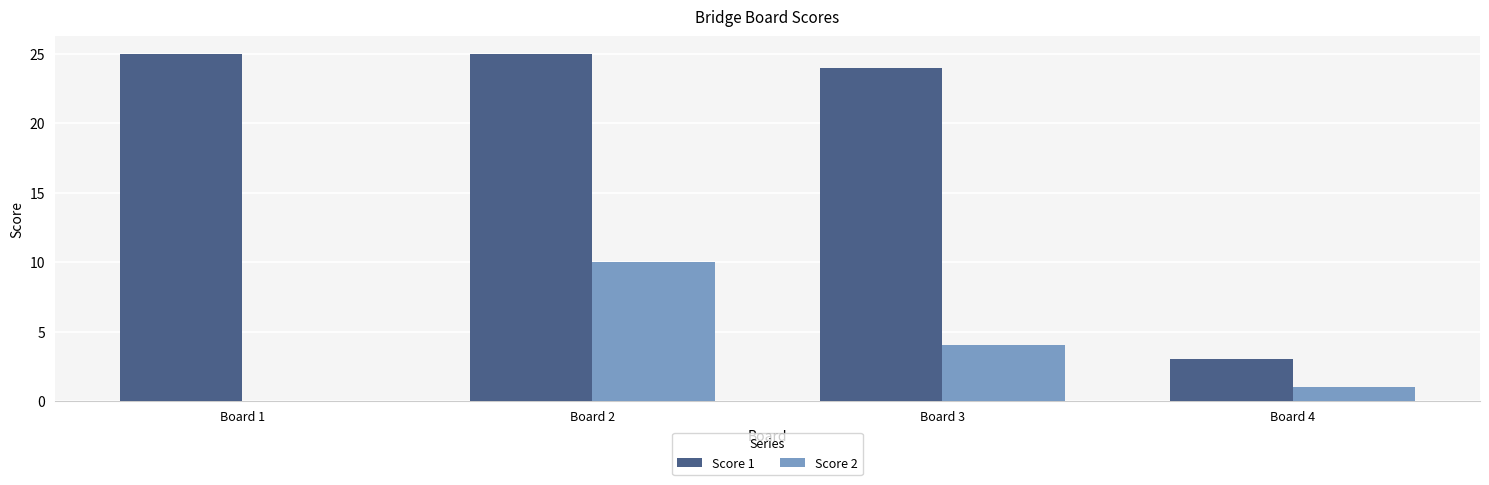

Which series has the largest total across all categories?

Score 1